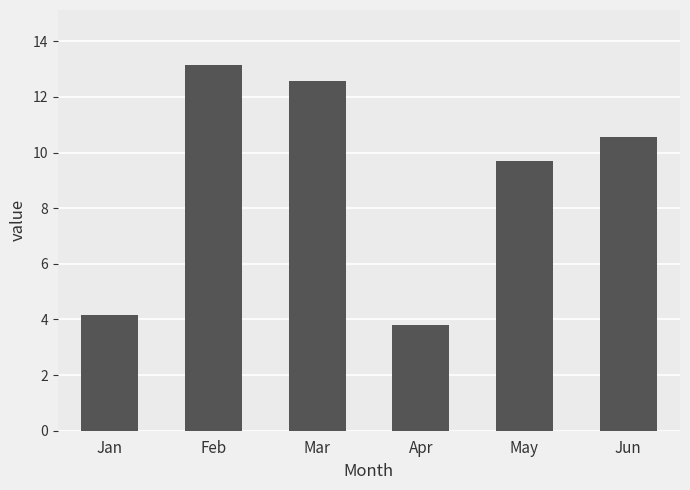

Reading right to left, transcribe all the data shown in this chart.

10.6	9.7	3.8	12.6	13.2	4.2